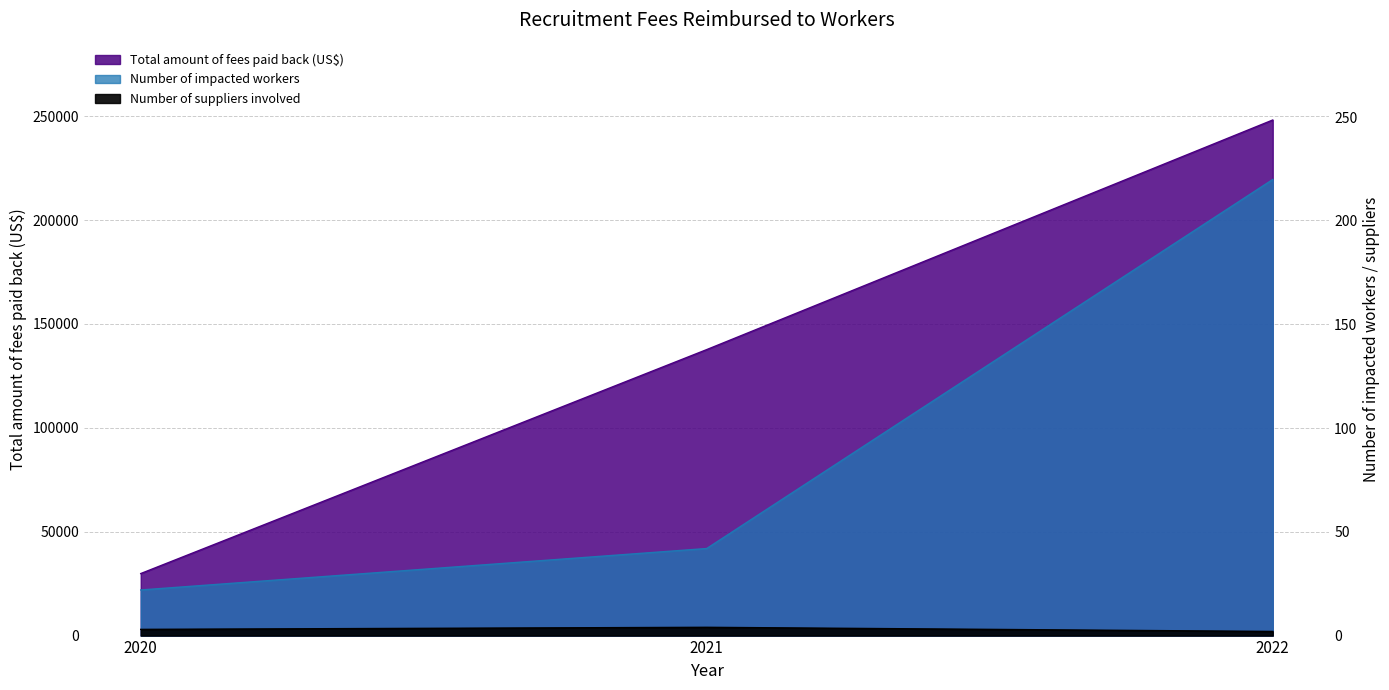

What is the total value across all series at 2022?

248375